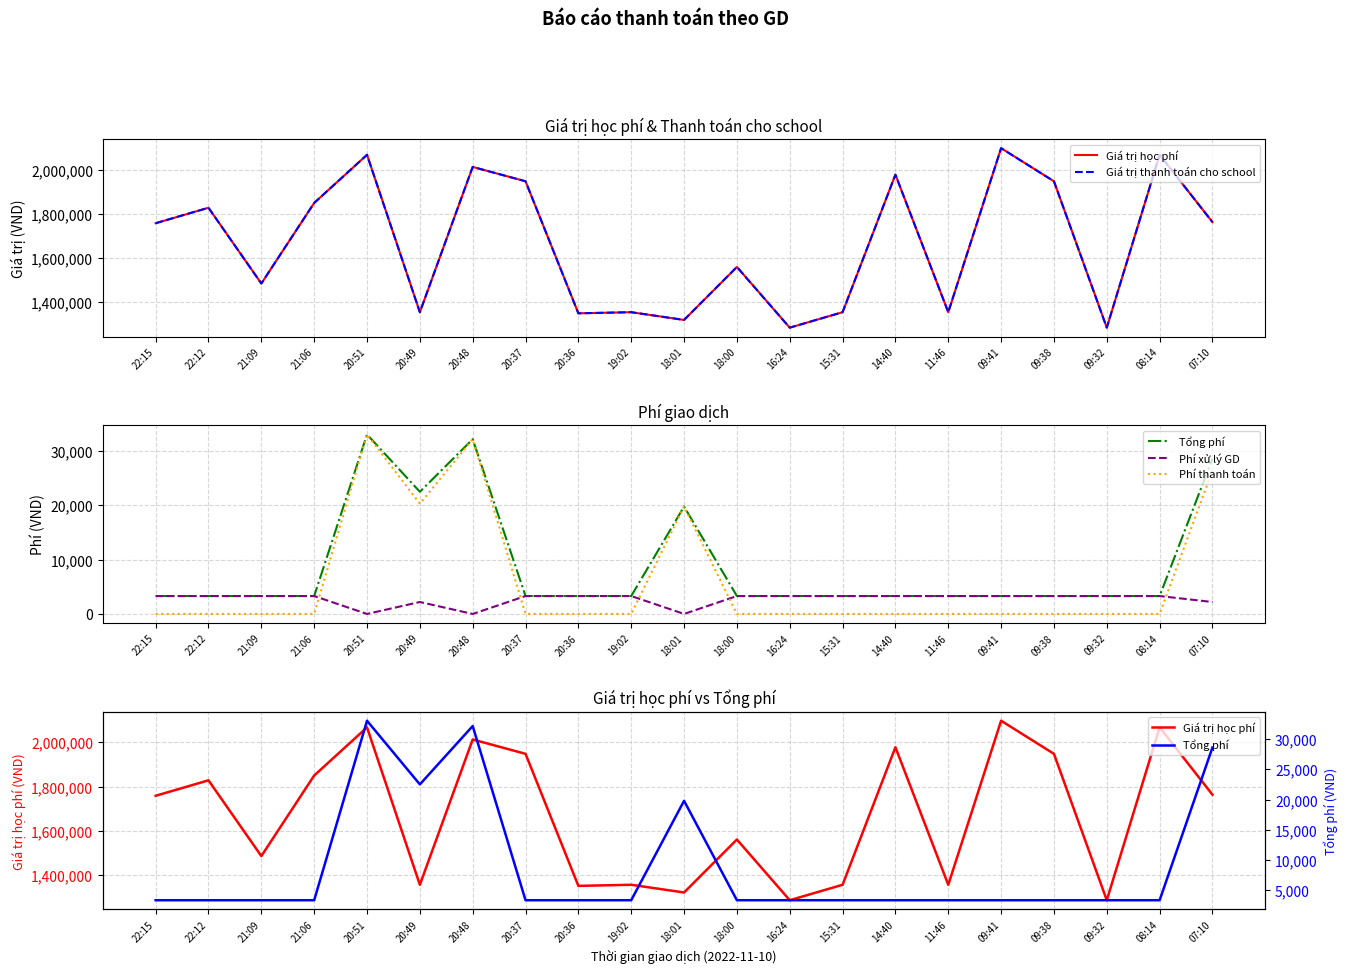

Reading right to left, extract all data points from this chart.

Giá trị học phí: 07:10=1763220	08:14=2068220	09:32=1285000	09:38=1948220	09:41=2098220	11:46=1355000	14:40=1978220	15:31=1355000	16:24=1285000	18:00=1560000	18:01=1320000	19:02=1355000	20:36=1350000	20:37=1948220	20:48=2013220	20:49=1355000	20:51=2068220	21:06=1850000	21:09=1485000	22:12=1828220	22:15=1758220
Giá trị thanh toán cho school: 07:10=1763220	08:14=2068220	09:32=1285000	09:38=1948220	09:41=2098220	11:46=1355000	14:40=1978220	15:31=1355000	16:24=1285000	18:00=1560000	18:01=1320000	19:02=1355000	20:36=1350000	20:37=1948220	20:48=2013220	20:49=1355000	20:51=2068220	21:06=1850000	21:09=1485000	22:12=1828220	22:15=1758220
Tổng phí: 07:10=28648	08:14=3300	09:32=3300	09:38=3300	09:41=3300	11:46=3300	14:40=3300	15:31=3300	16:24=3300	18:00=3300	18:01=19800	19:02=3300	20:36=3300	20:37=3300	20:48=32212	20:49=22525	20:51=33092	21:06=3300	21:09=3300	22:12=3300	22:15=3300
Phí xử lý GD: 07:10=2200	08:14=3300	09:32=3300	09:38=3300	09:41=3300	11:46=3300	14:40=3300	15:31=3300	16:24=3300	18:00=3300	18:01=0	19:02=3300	20:36=3300	20:37=3300	20:48=0	20:49=2200	20:51=0	21:06=3300	21:09=3300	22:12=3300	22:15=3300
Phí thanh toán: 07:10=26448	08:14=0	09:32=0	09:38=0	09:41=0	11:46=0	14:40=0	15:31=0	16:24=0	18:00=0	18:01=19800	19:02=0	20:36=0	20:37=0	20:48=32212	20:49=20325	20:51=33092	21:06=0	21:09=0	22:12=0	22:15=0